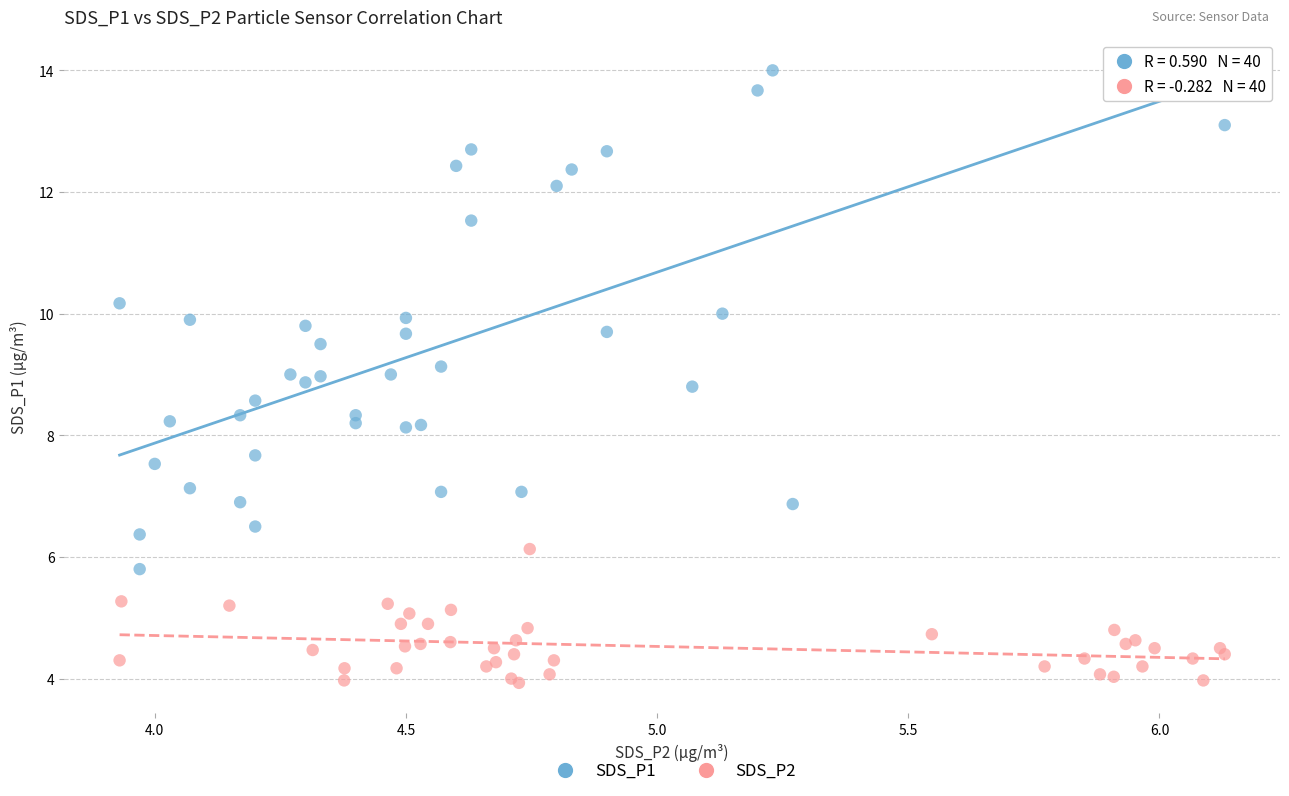

Which series reaches the minimum Y coordinate?

SDS_P2